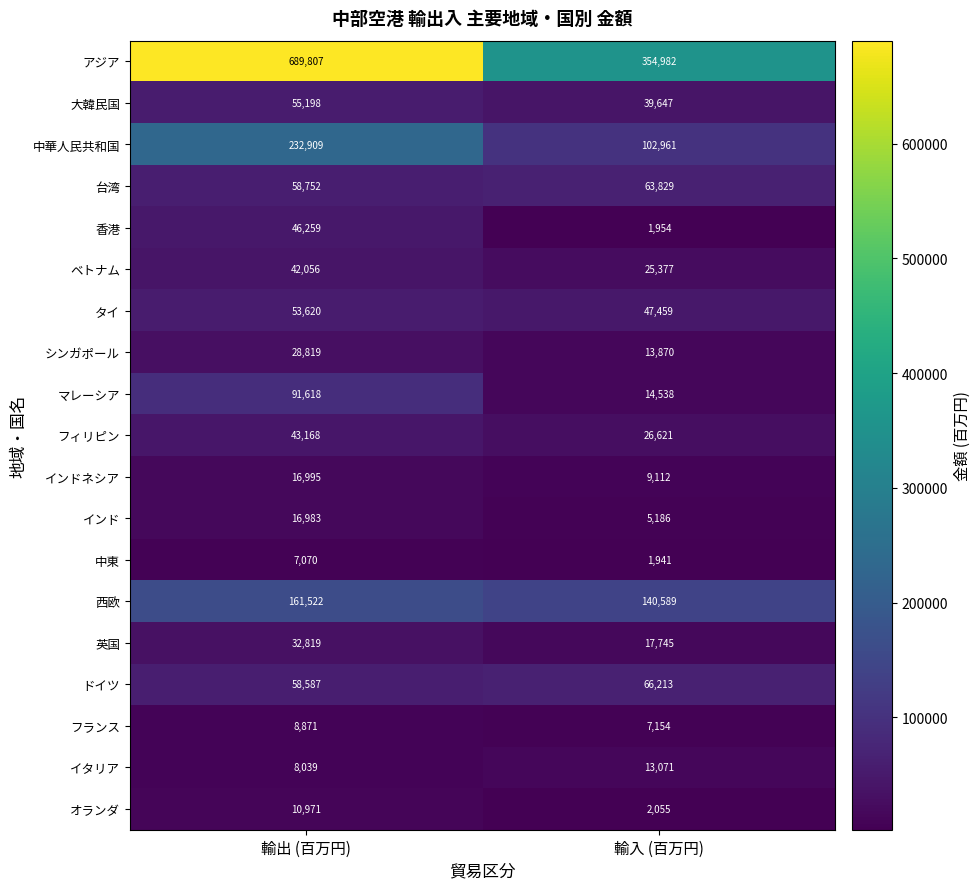

Is it true that マレーシア equals 14538 at 輸入 (百万円)?

True